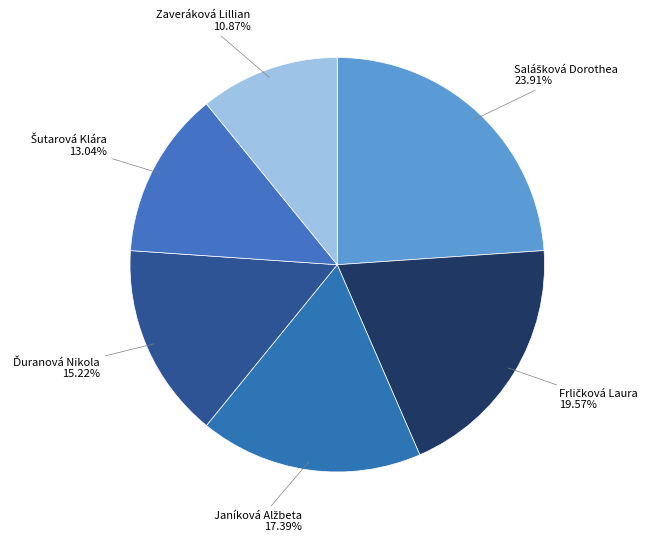

Does any single category account for the majority?

No